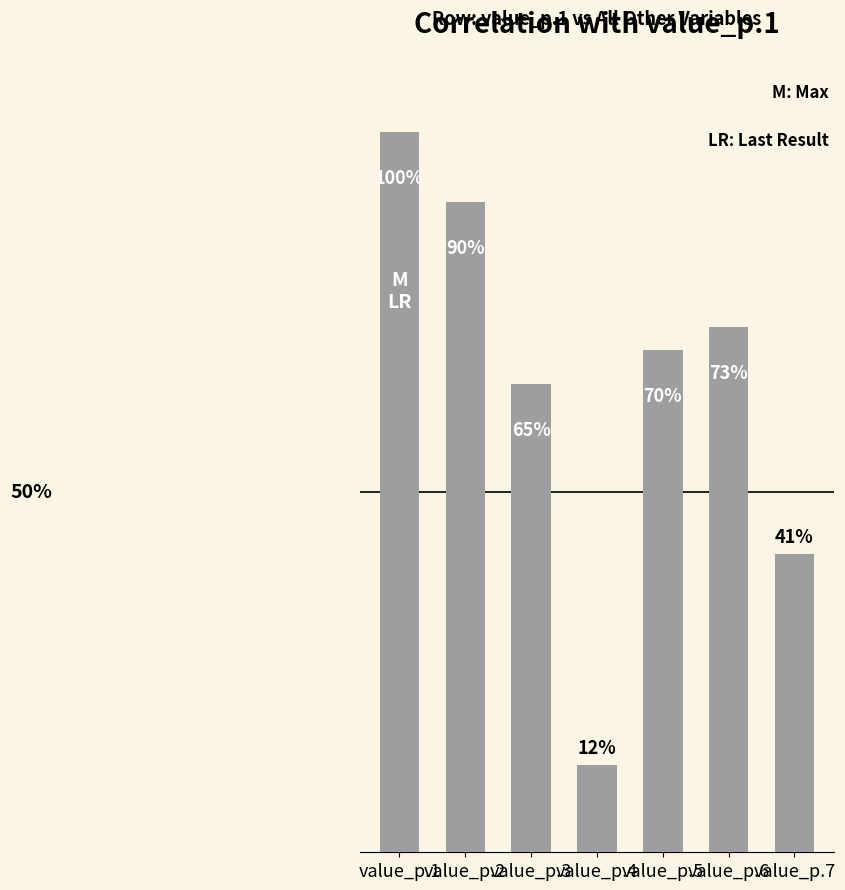

List the labels in order of value, largest first.

value_p.1, value_p.2, value_p.6, value_p.5, value_p.3, value_p.7, value_p.4